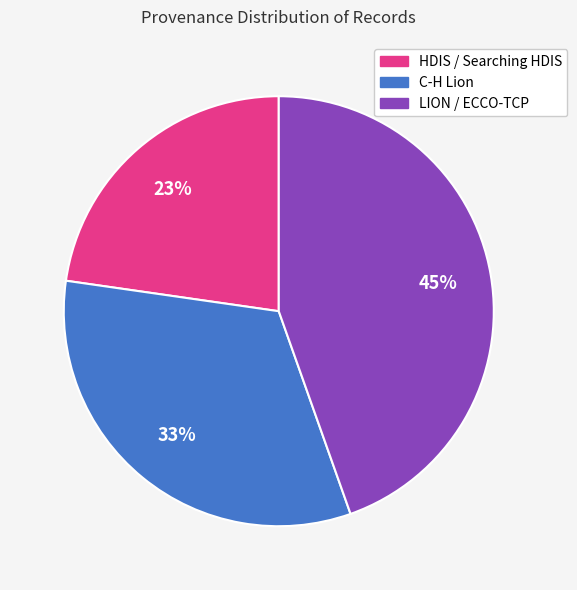

To the nearest percent, what is the difference between the largest and smallest slice percentages?

22%